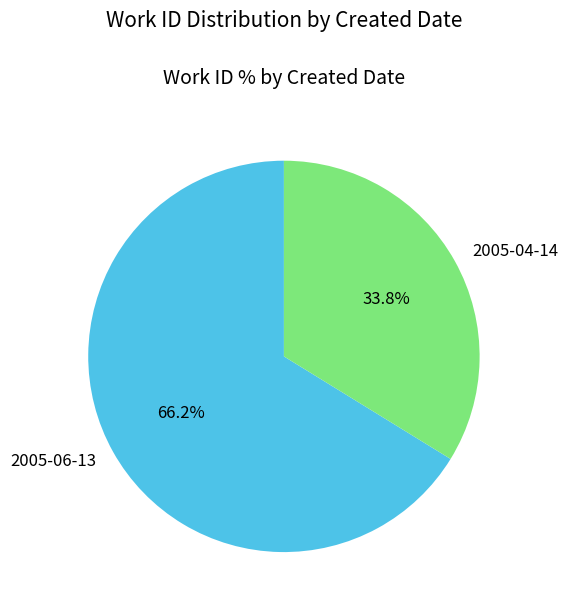

Does any single category account for the majority?

Yes